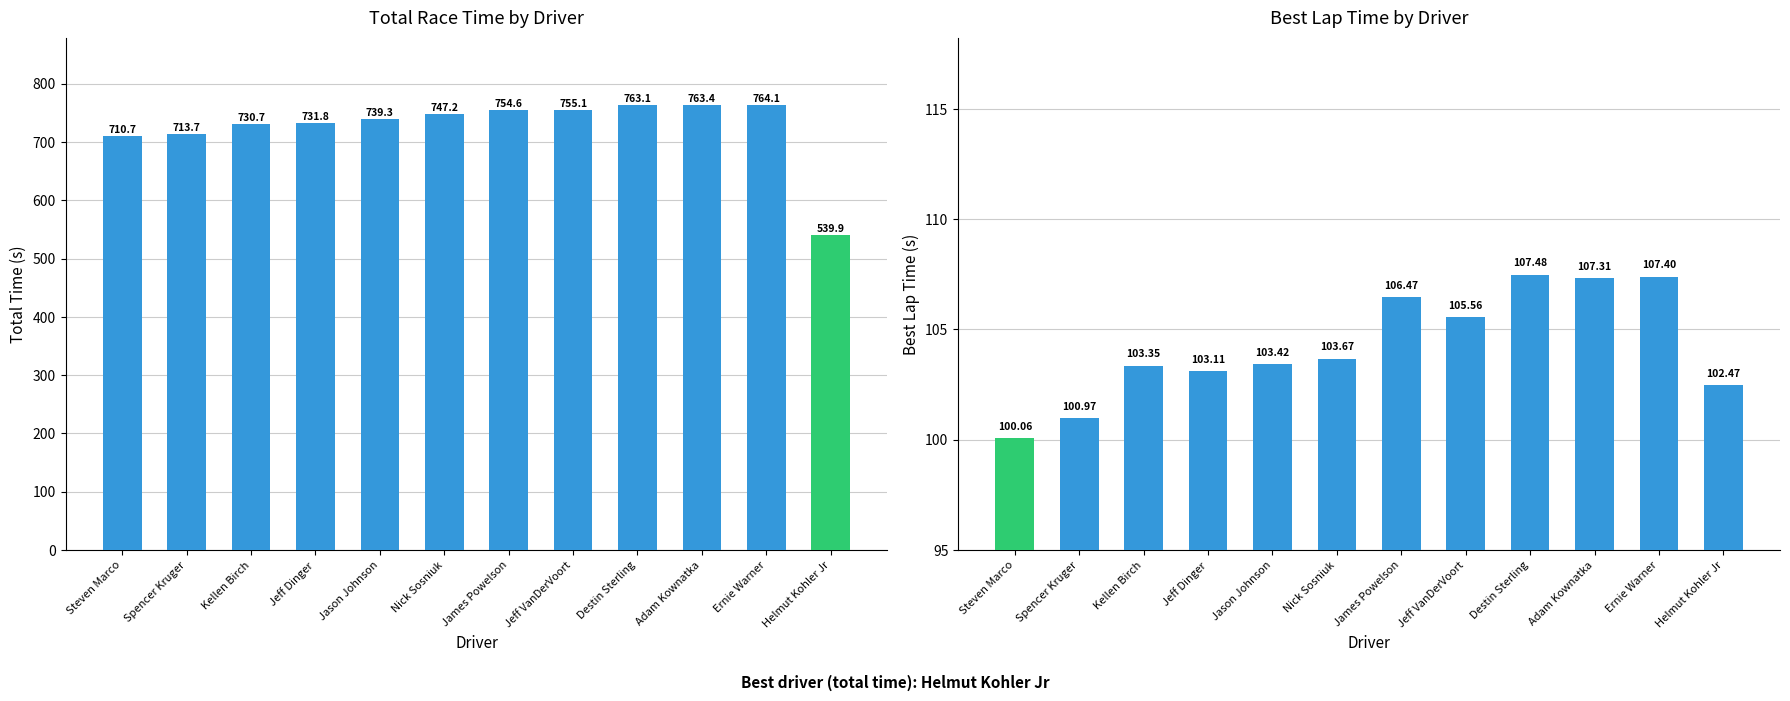

Reading right to left, what are all the values shown in this chart?

Total Time: 539.9	764.1	763.4	763.1	755.1	754.6	747.2	739.3	731.8	730.7	713.7	710.7
Best Lap Time: 102.5	107.4	107.3	107.5	105.6	106.5	103.7	103.4	103.1	103.3	101.0	100.1